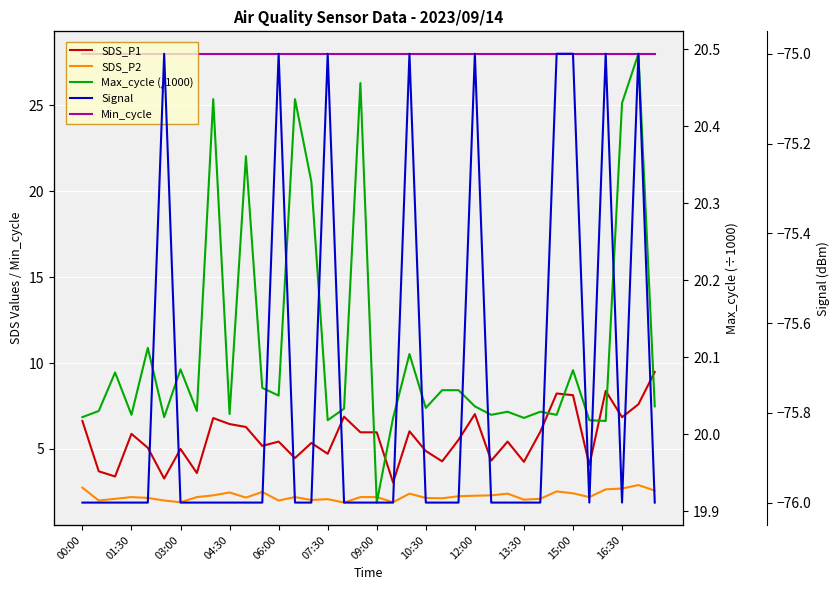

What is the maximum value shown in the chart?

28.0